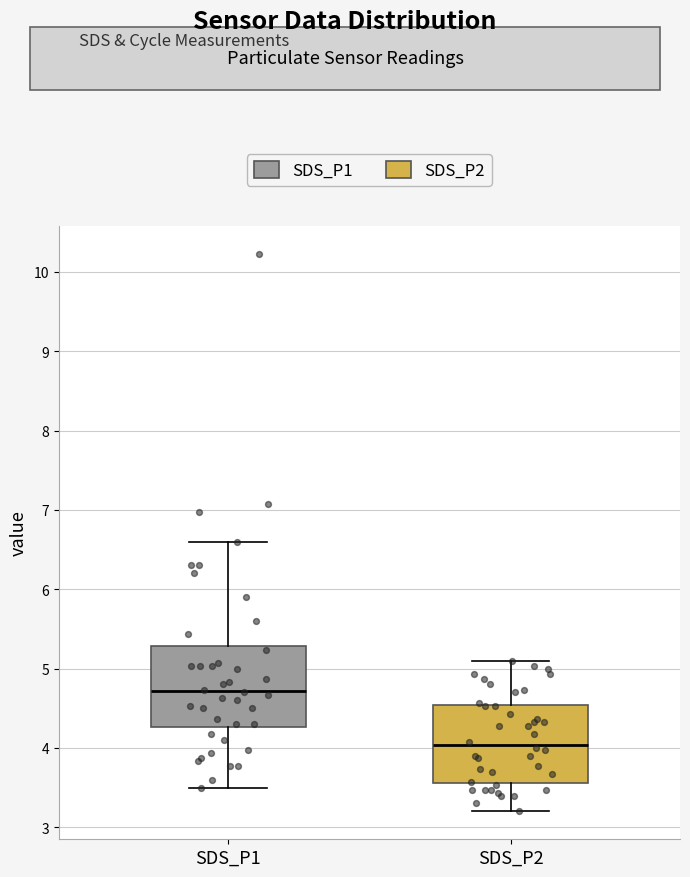

Which box has the lowest median line?

SDS_P2